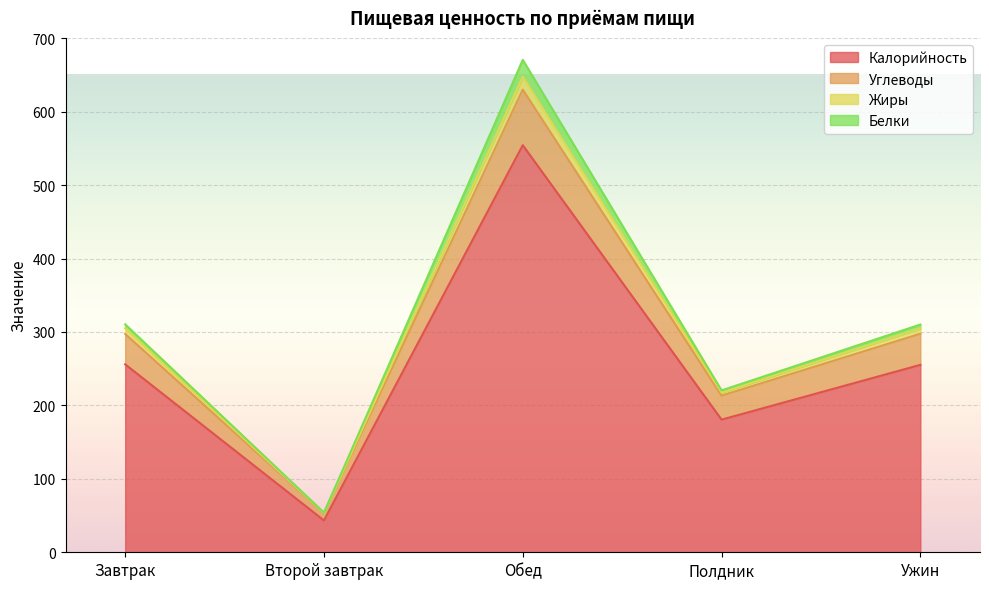

What is the label of the 2nd point from the left?

Второй завтрак